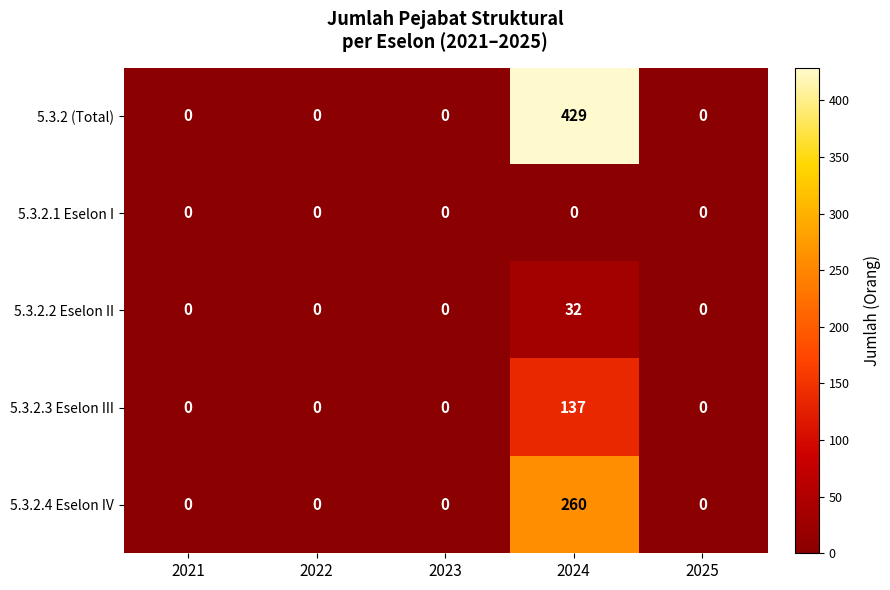

What is the greatest value displayed?

429